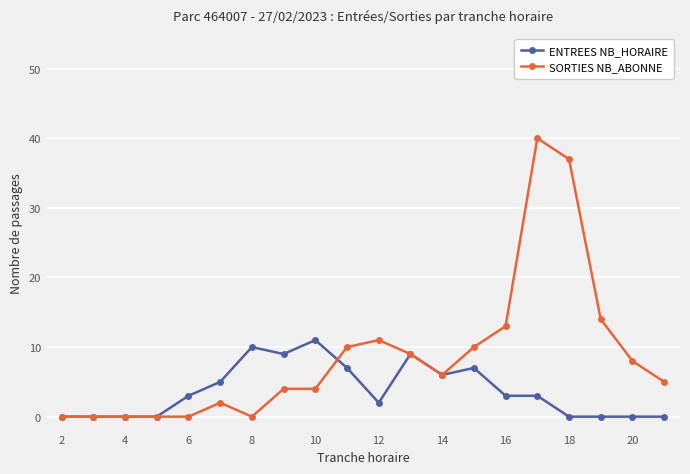

True or false: SORTIES NB_ABONNE has more than 0 interior local peaks.

True